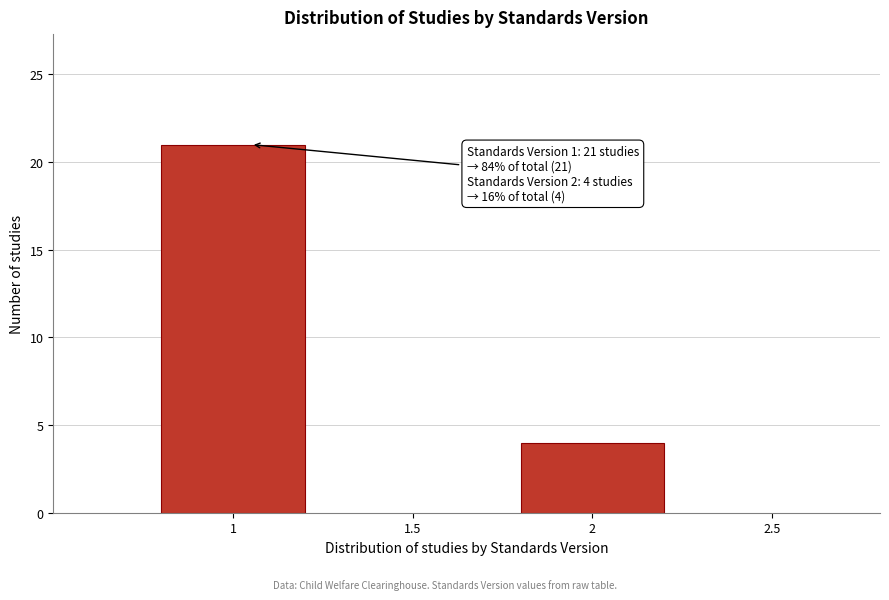

Reading right to left, extract all data points from this chart.

4	21